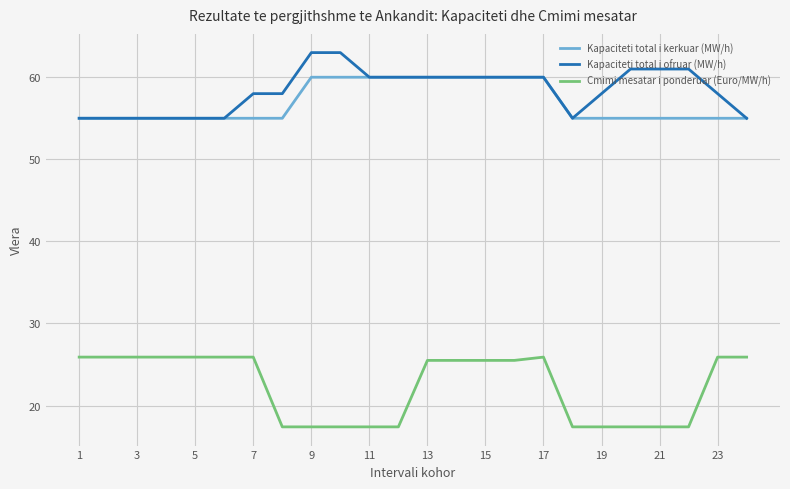

Does the chart have visible grid lines?

Yes